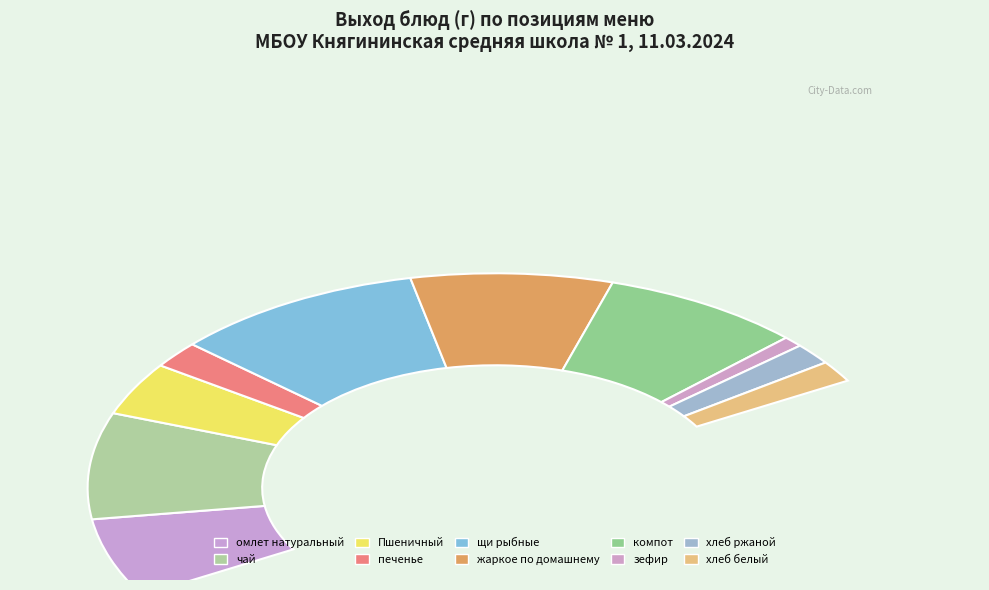

Approximately how many times larger is the value at жаркое по домашнему compared to компот?

1.0